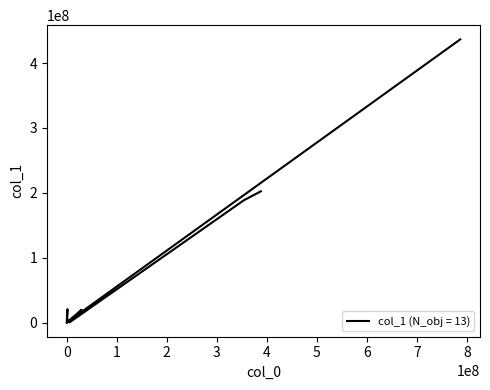

What is the sum of all values?

873039662